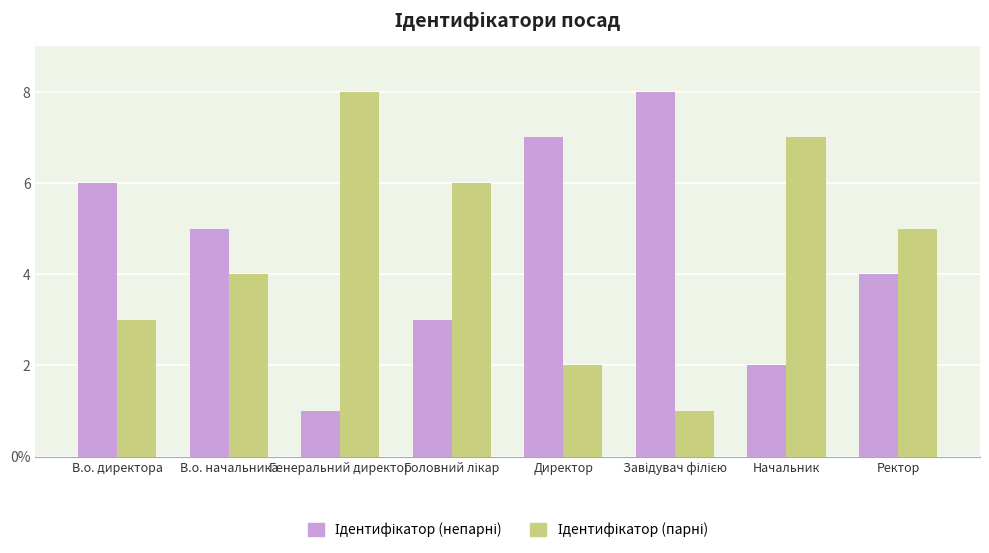

What is the label of the 5th bar from the right?

Головний лікар